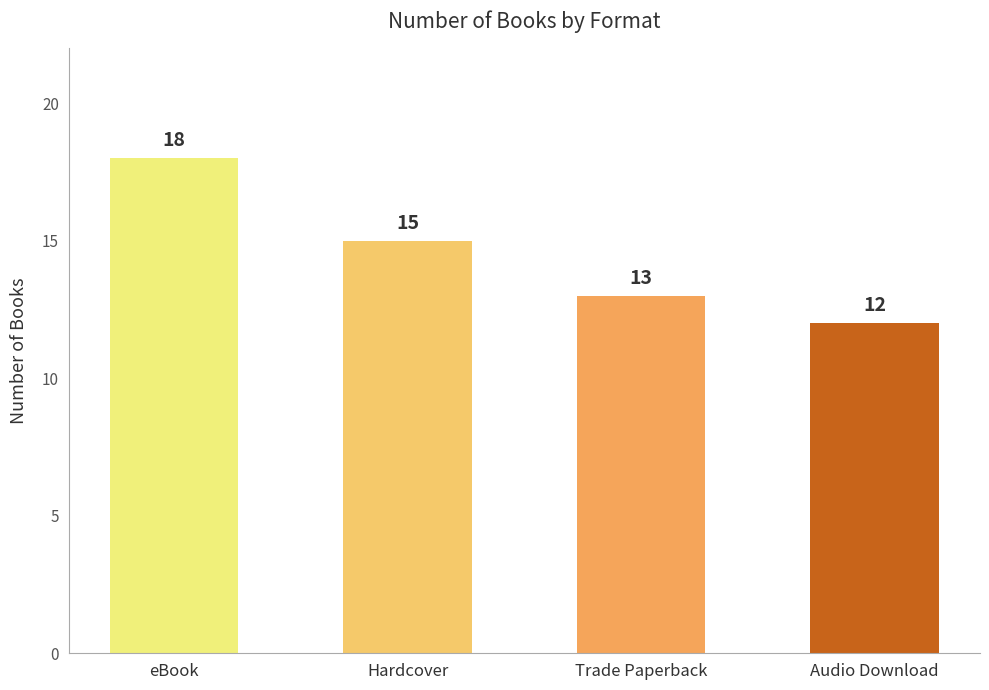

How many data points does each series have?

4